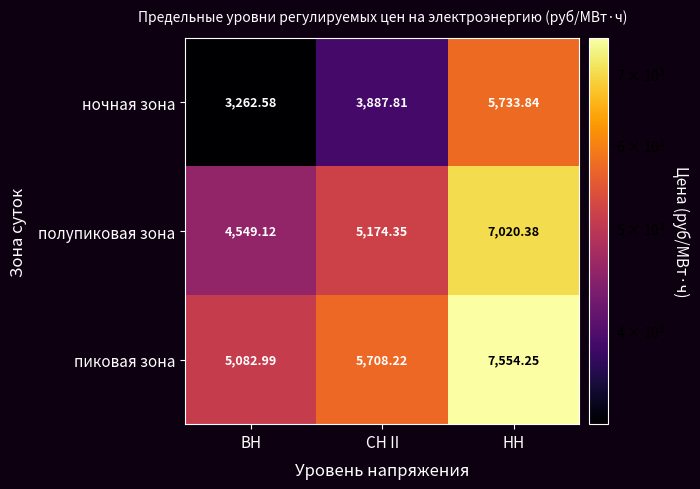

Where does the пиковая зона series first go above 5708?

СН II